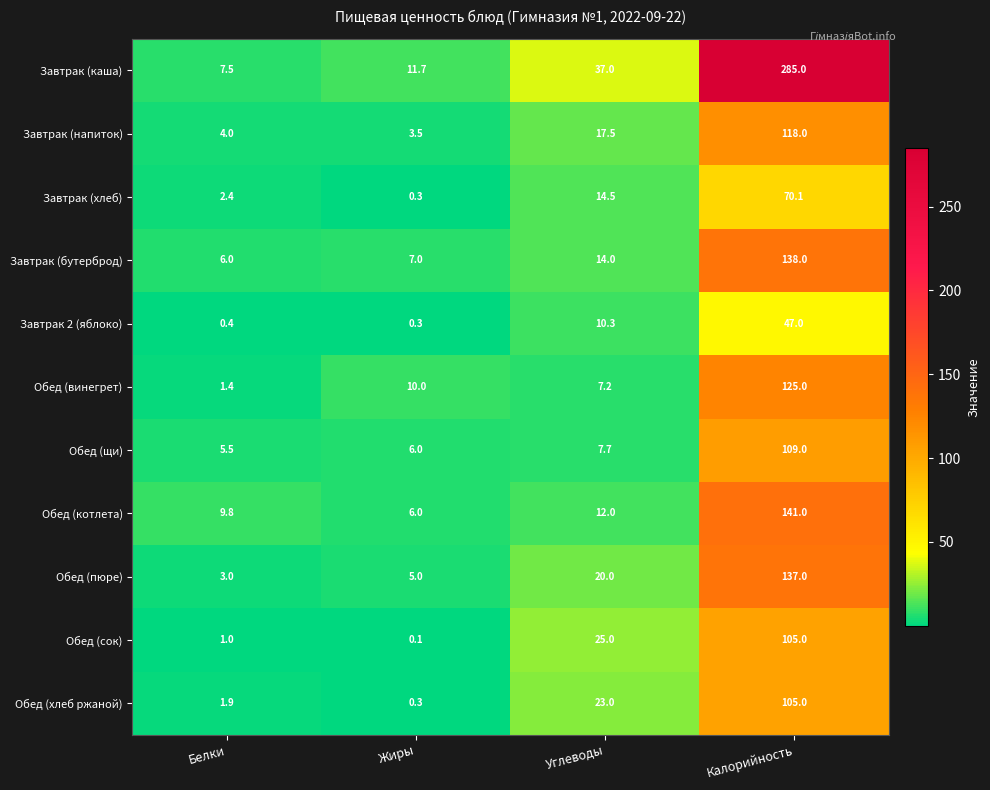

What is the smallest value displayed?

0.1